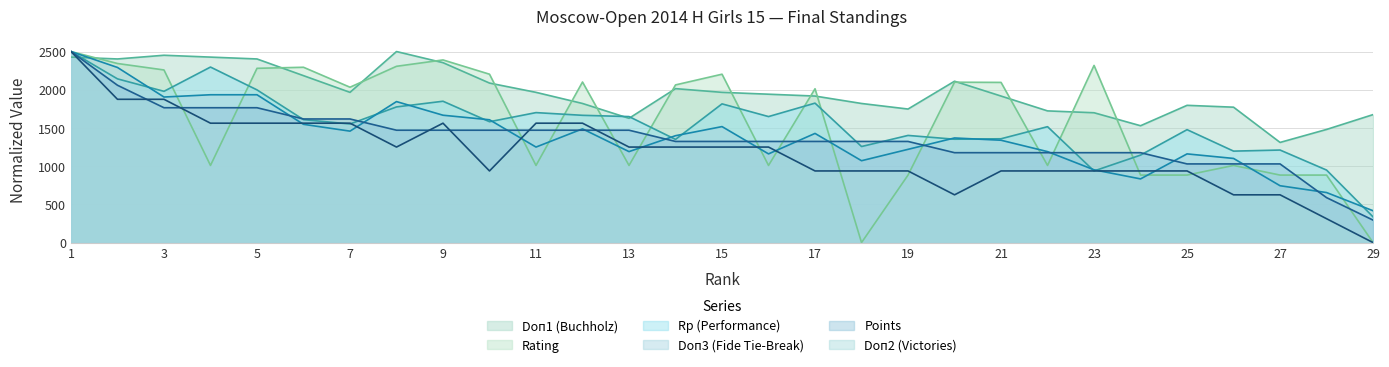

True or false: Doп1 (Buchholz) has more than 0 interior local peaks.

True